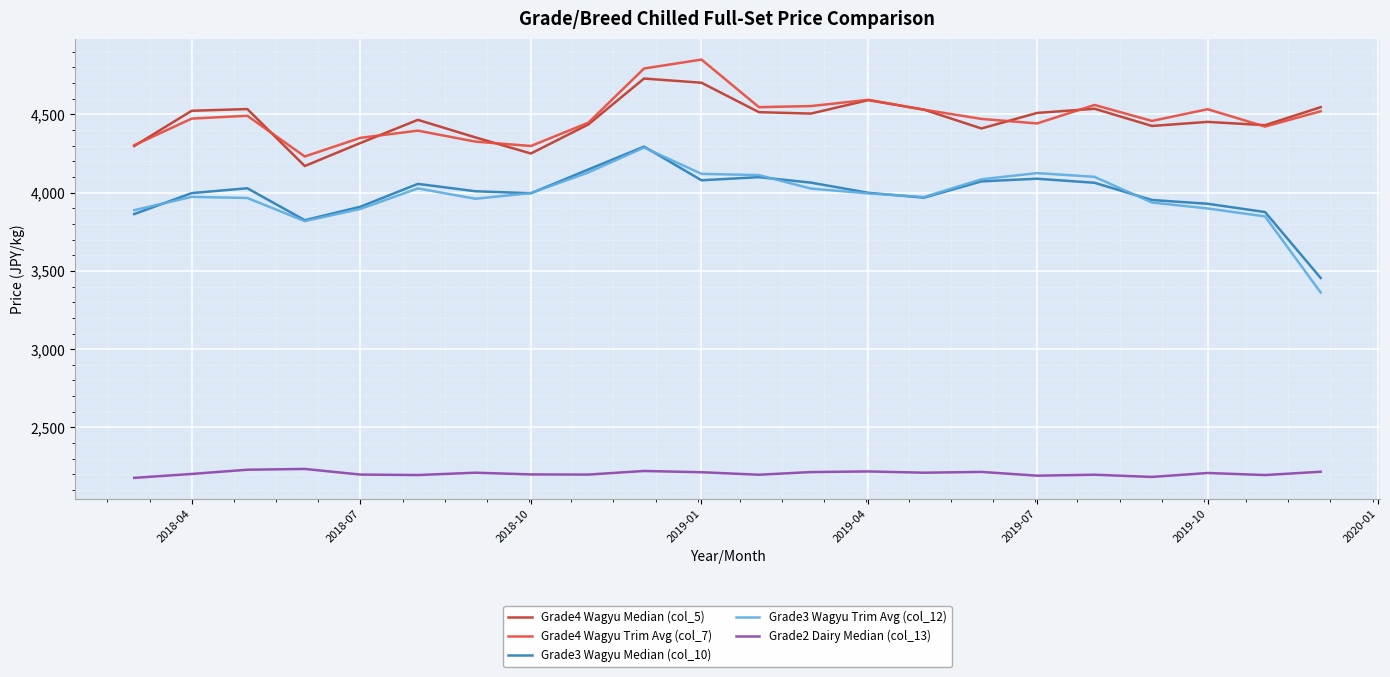

What is the greatest value displayed?

4850